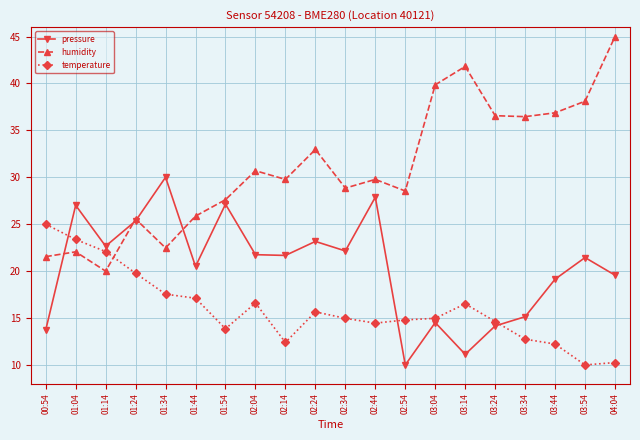

The humidity series shows 18.0 at 02:44. True or false?

False